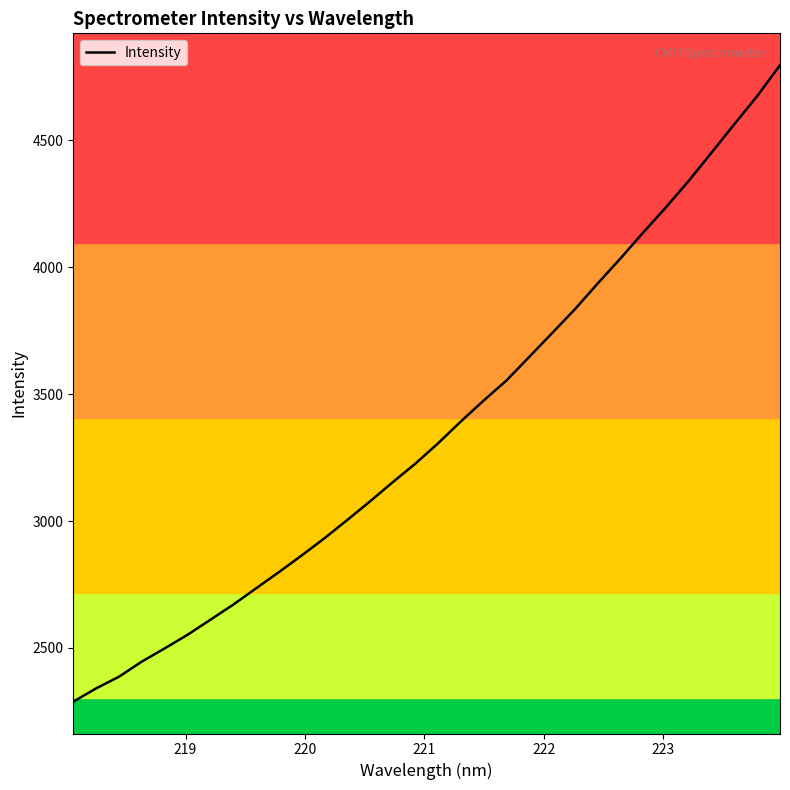

What is the difference between the maximum and minimum values?

2508.1